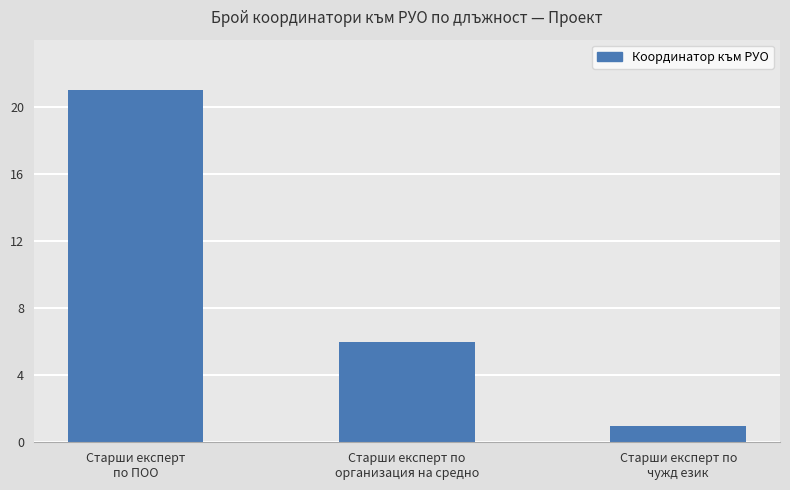

True or false: the data shows 21 at Старши експерт
по ПОО.

True